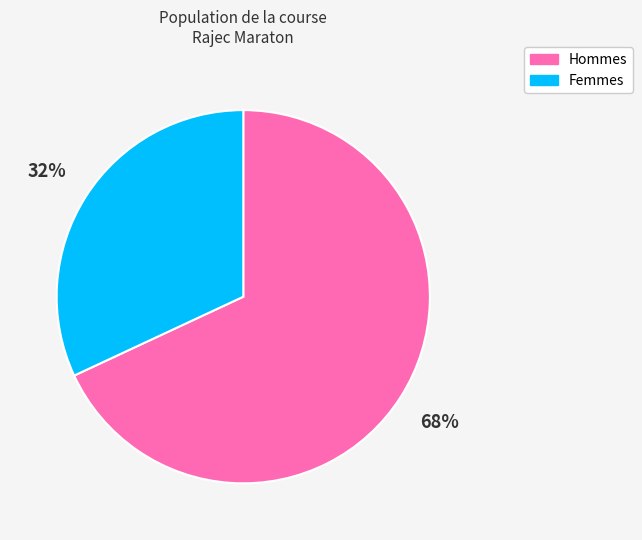

Does any single category account for the majority?

Yes